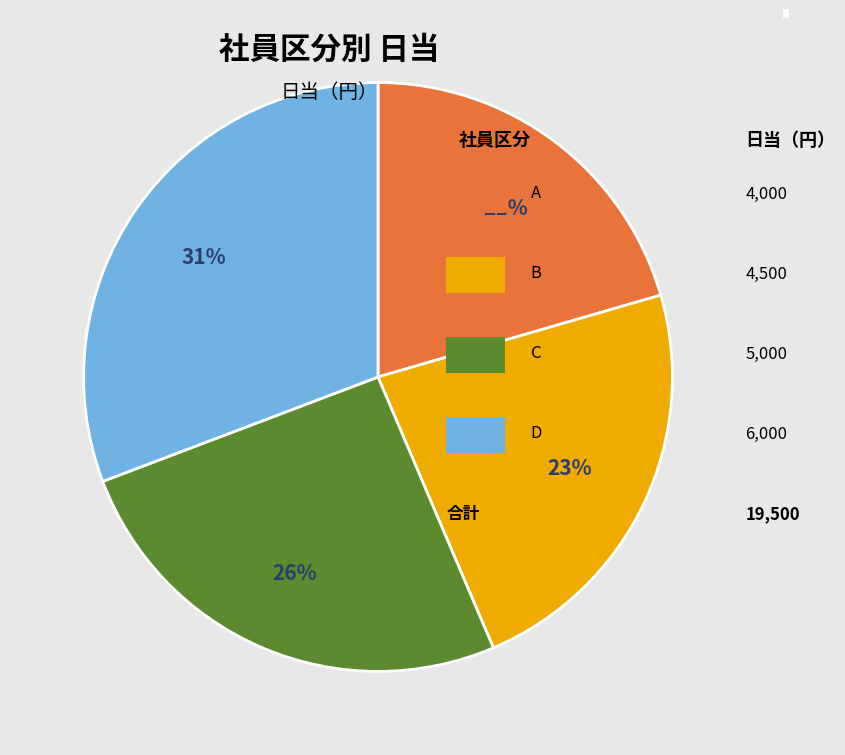

The D slice represents 31% of the pie. True or false?

True